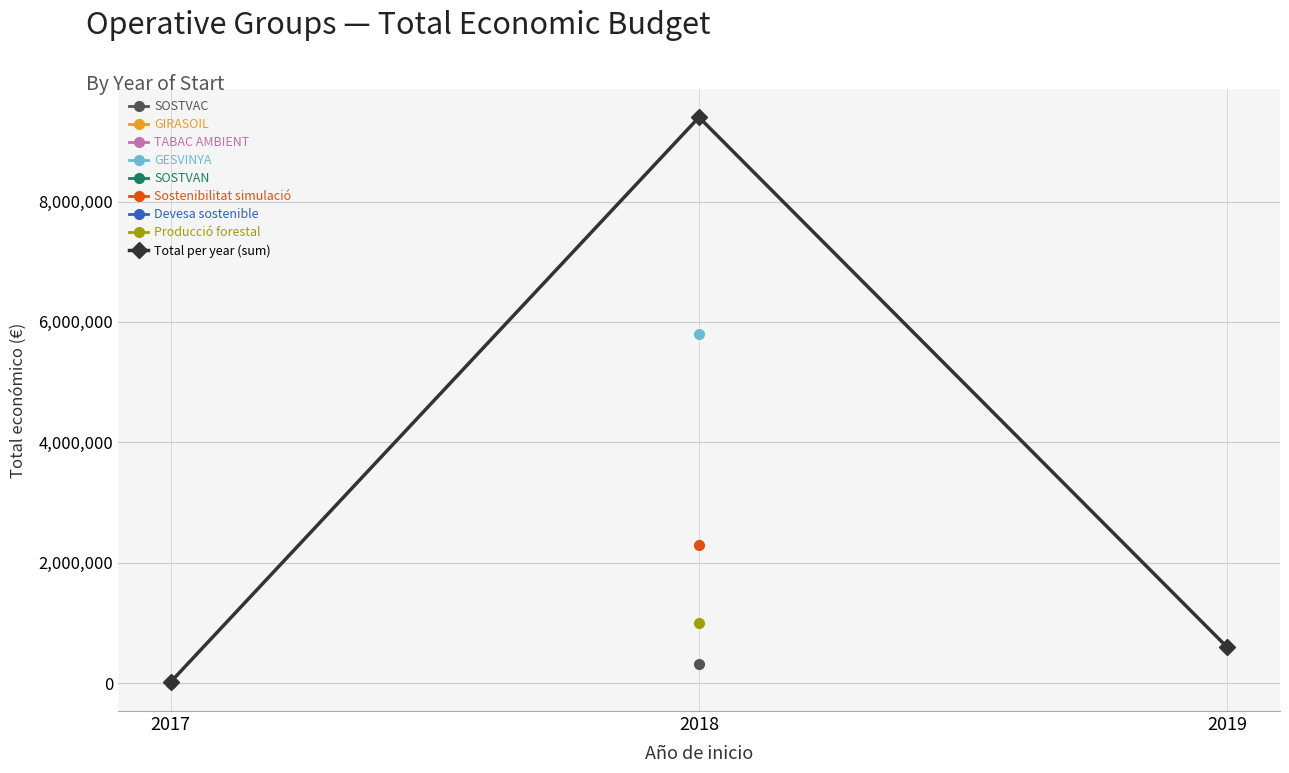

What value does the data have at 2019?

595133